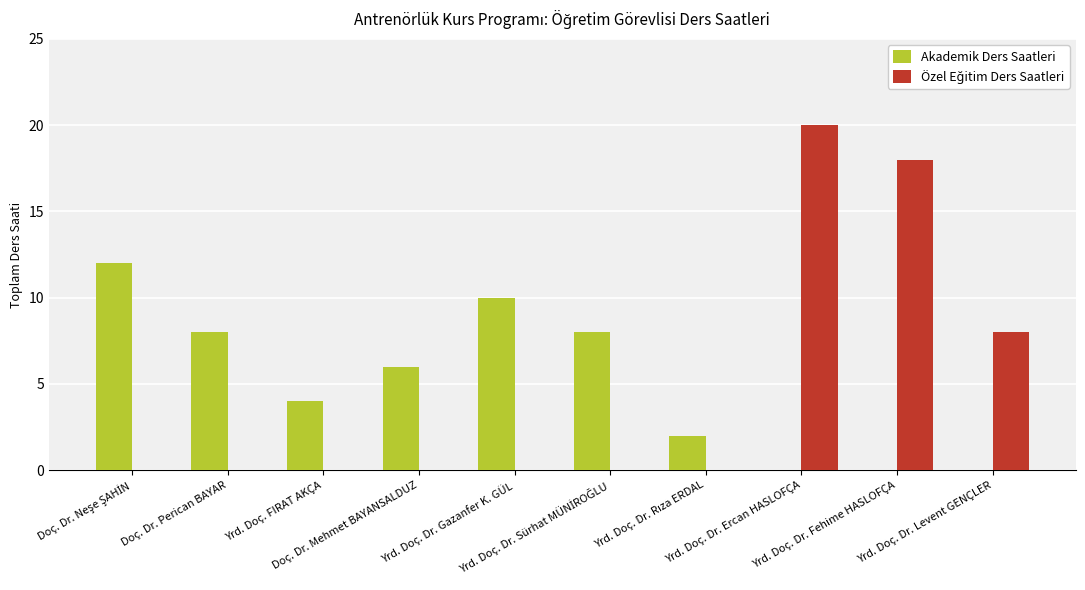

What is the sum of all Akademik Ders Saatleri values?

50